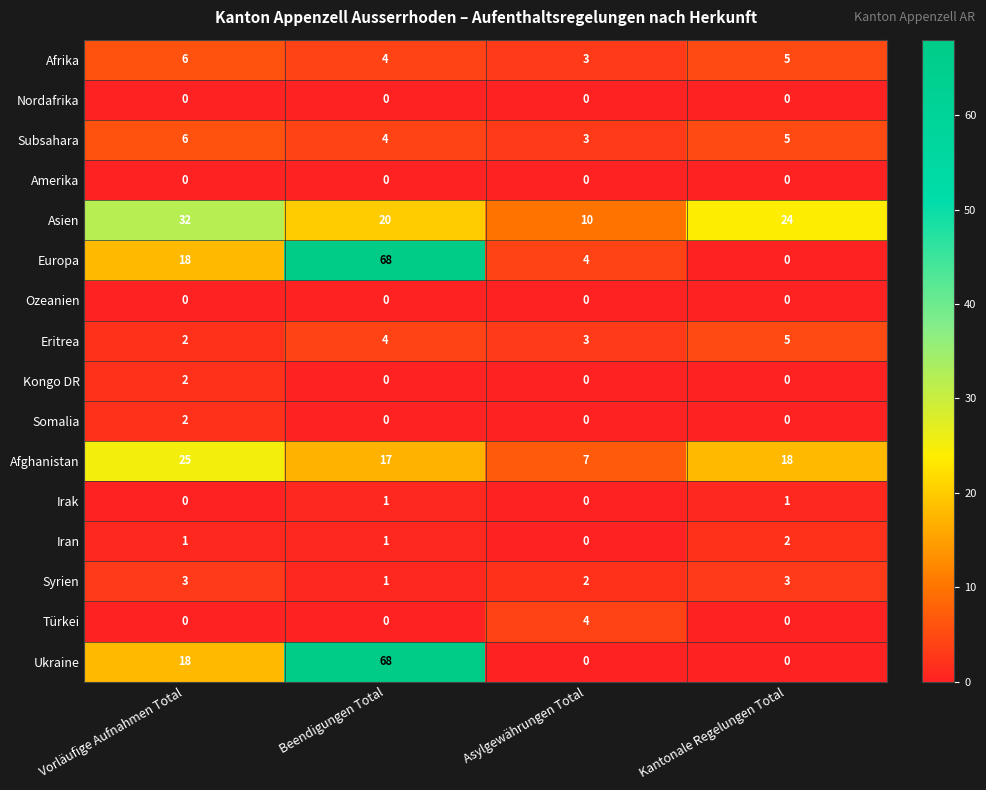

Is it true that Afghanistan equals 31 at Kantonale Regelungen Total?

False